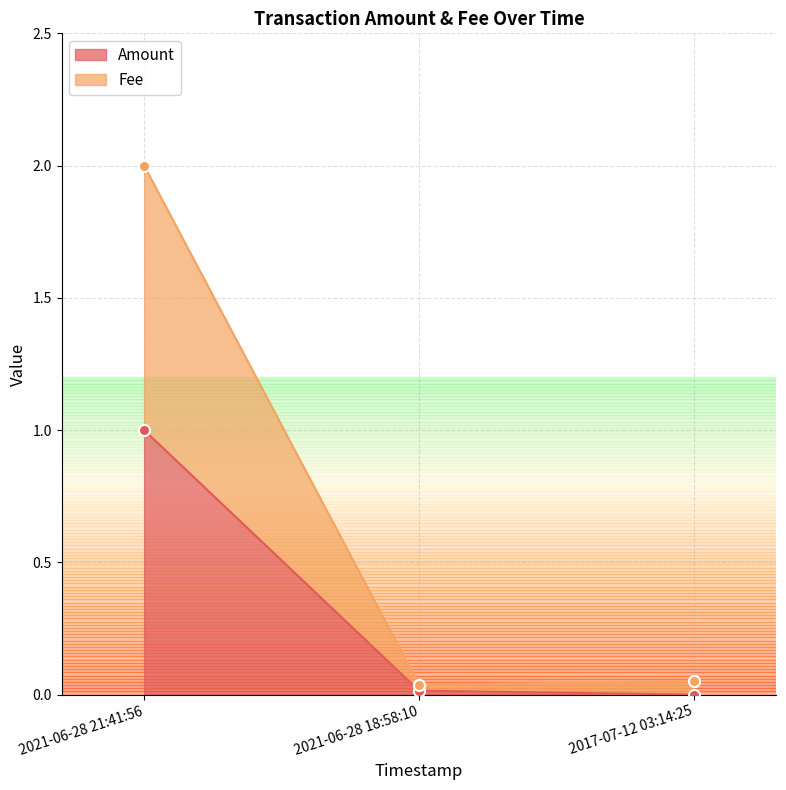

The Amount series shows 1.5 at 2021-06-28 21:41:56. True or false?

False